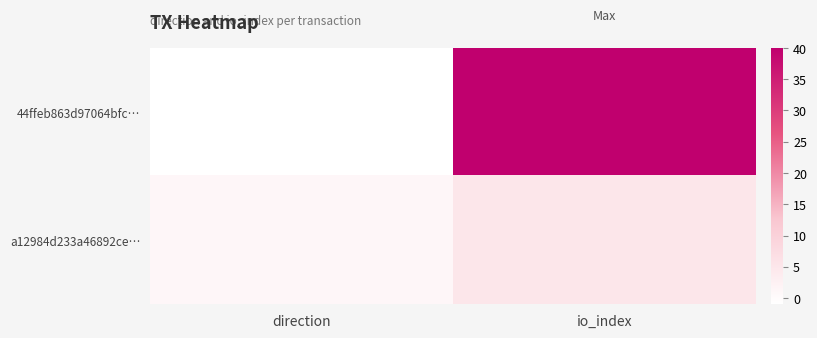

Rank the series by their maximum value, from highest to lowest.

44ffeb863d97064bfc…, a12984d233a46892ce…